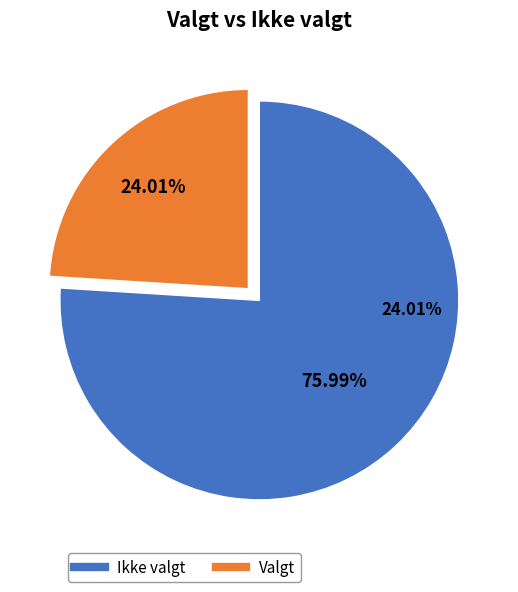

Does any single category account for the majority?

Yes